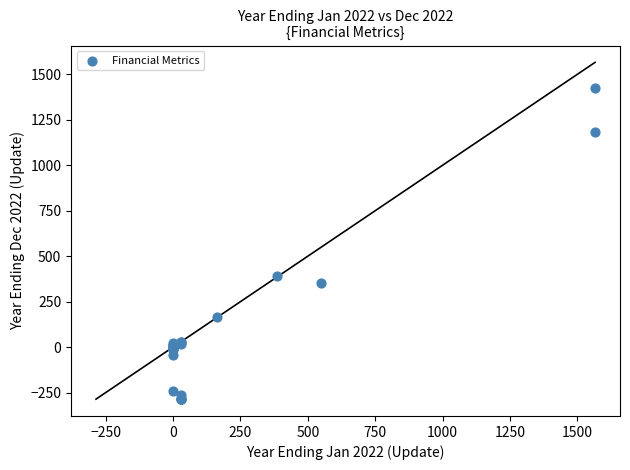

What Y value in the scatter plot is closest to 568?

392.8